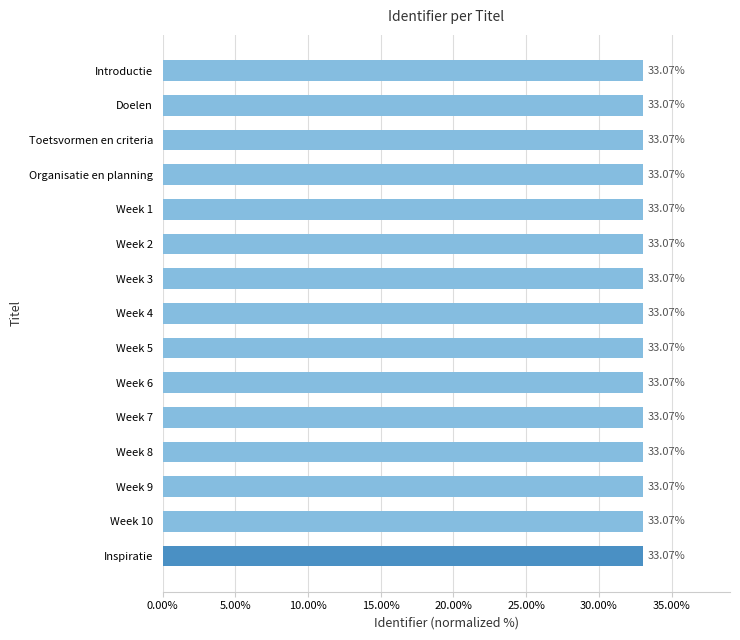

What is the ratio of the value at Week 7 to the value at Inspiratie?

1.0